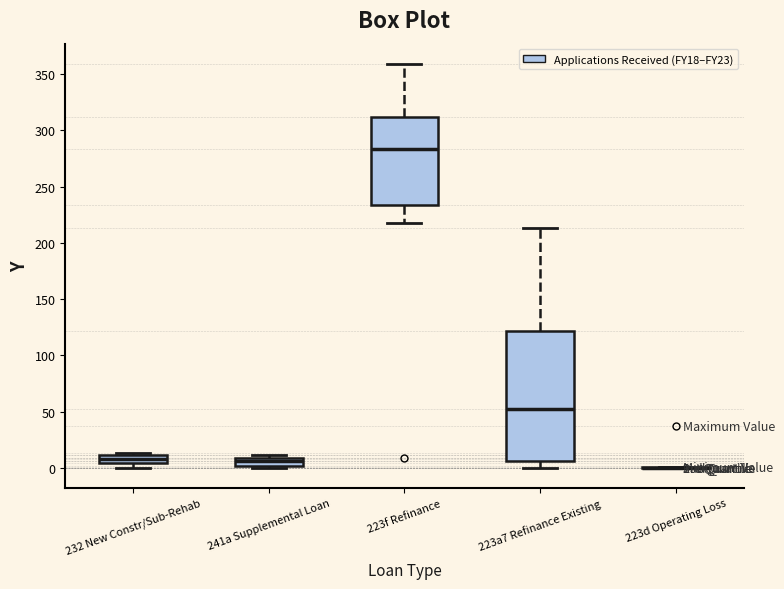

Where is the lower edge of the box for 232 New Constr/Sub-Rehab on the y-axis? The values are not printed on the chart, so give them approximately, as read against the axis.

5